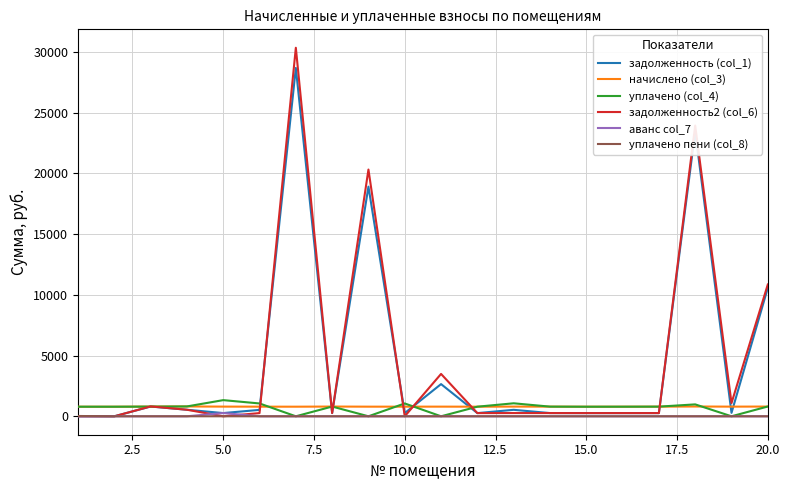

What is the maximum value shown in the chart?

30334.3